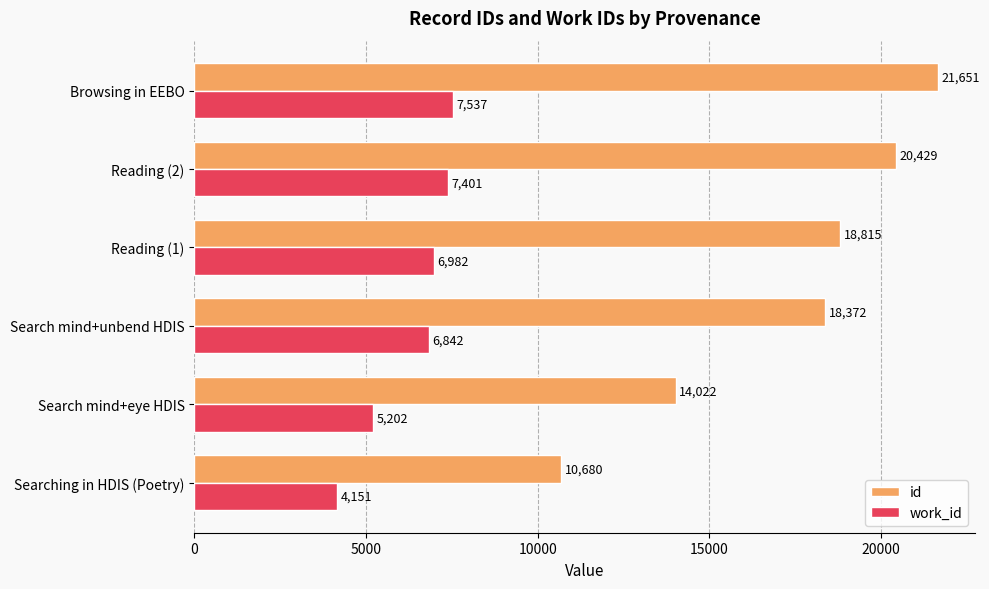

What is the spread (max minus min) of values at Search mind+eye HDIS?

8820